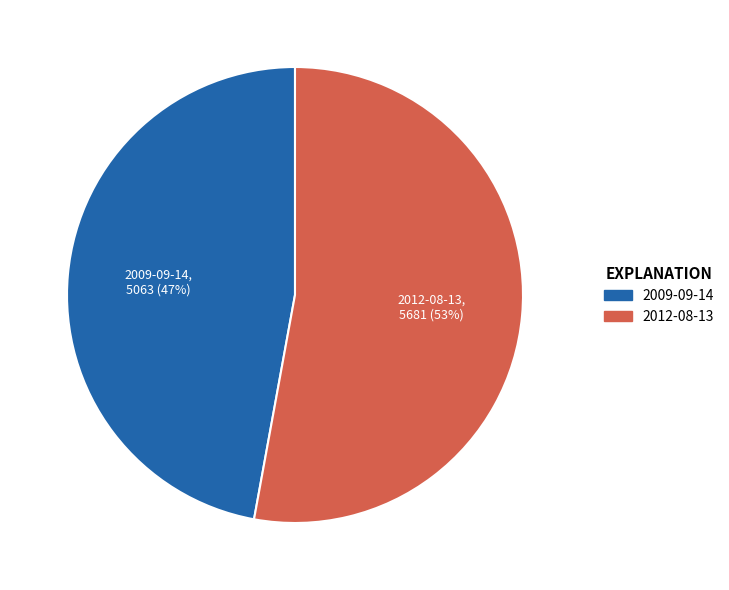

Does 2012-08-13 represent more than half of the total?

Yes